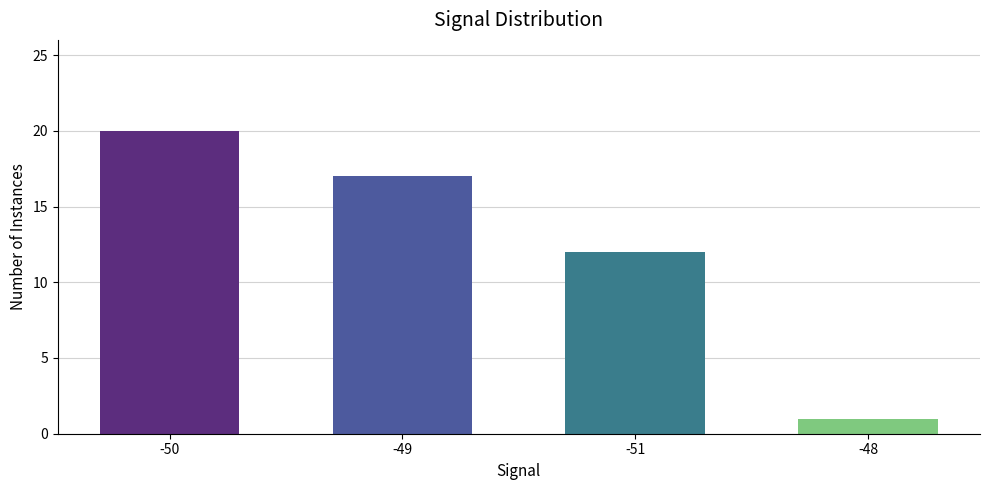

Reading left to right, what are all the values shown in this chart?

20	17	12	1